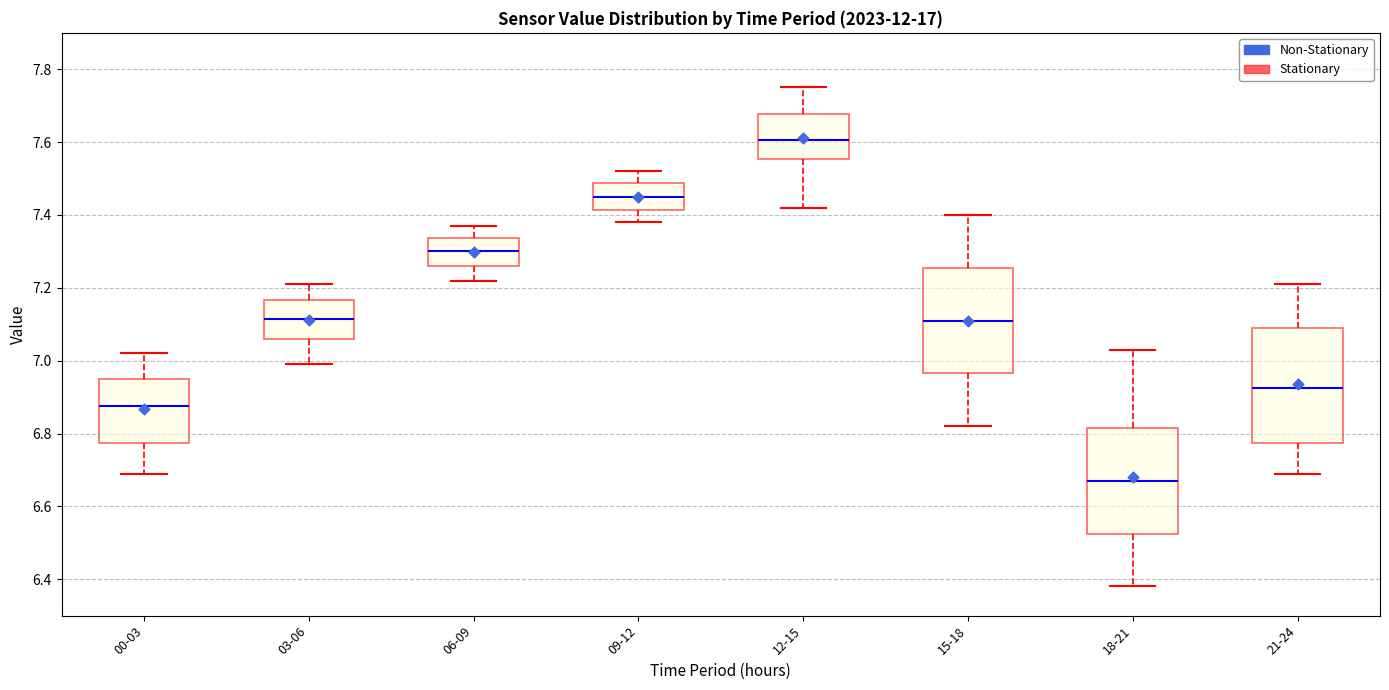

Where does the lower whisker of the box for 03-06 end on the y-axis? The values are not printed on the chart, so give them approximately, as read against the axis.

7.00